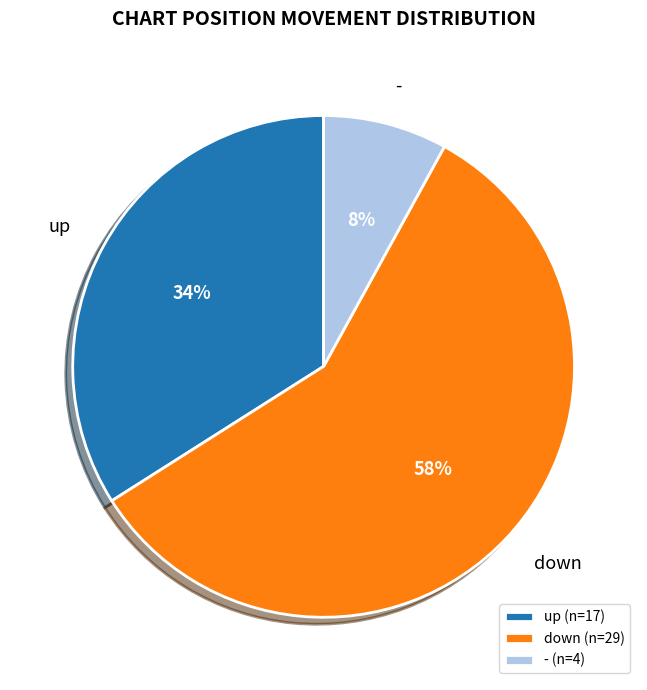

To the nearest percent, what is the average slice percentage?

33%